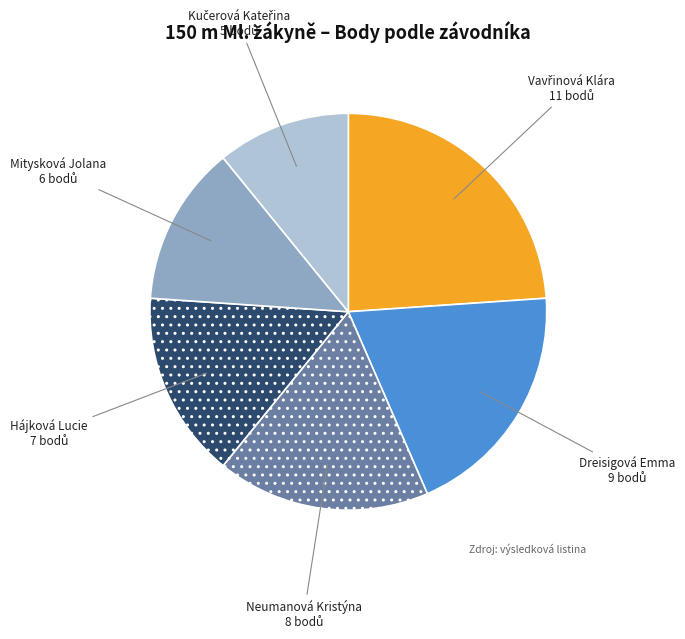

True or false: Hájková Lucie accounts for 15% of the total.

True